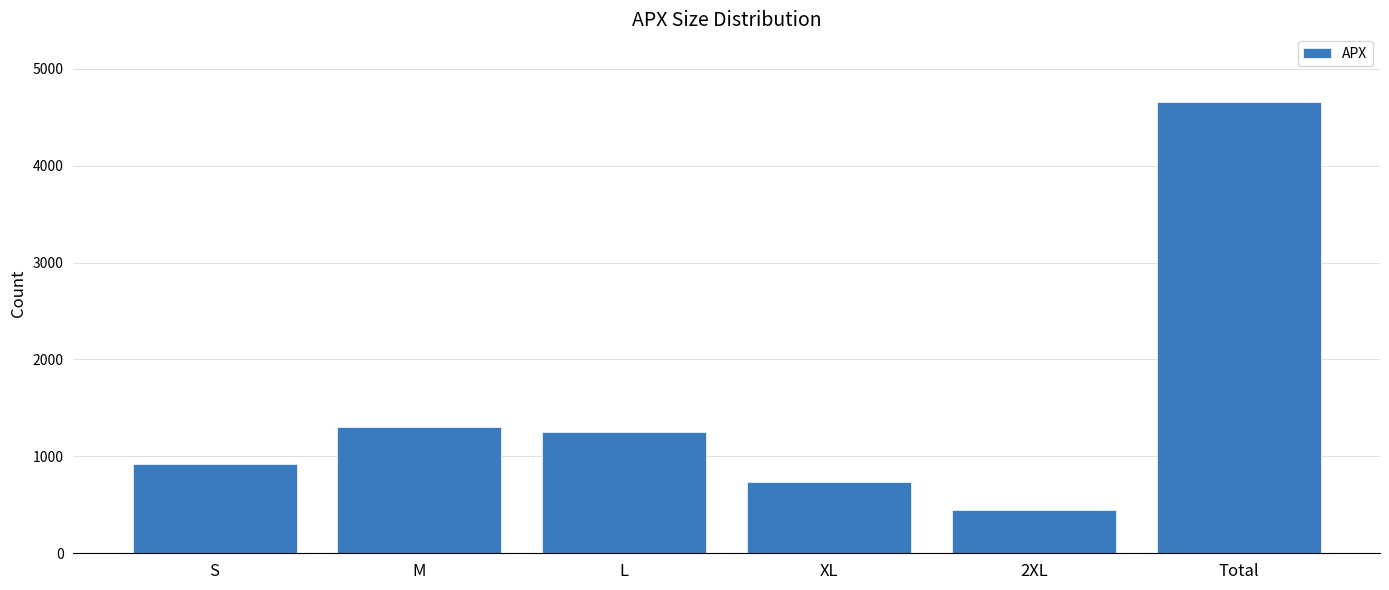

Reading right to left, list all the values displayed in this chart.

Total=4657	2XL=446	XL=731	L=1252	M=1302	S=926